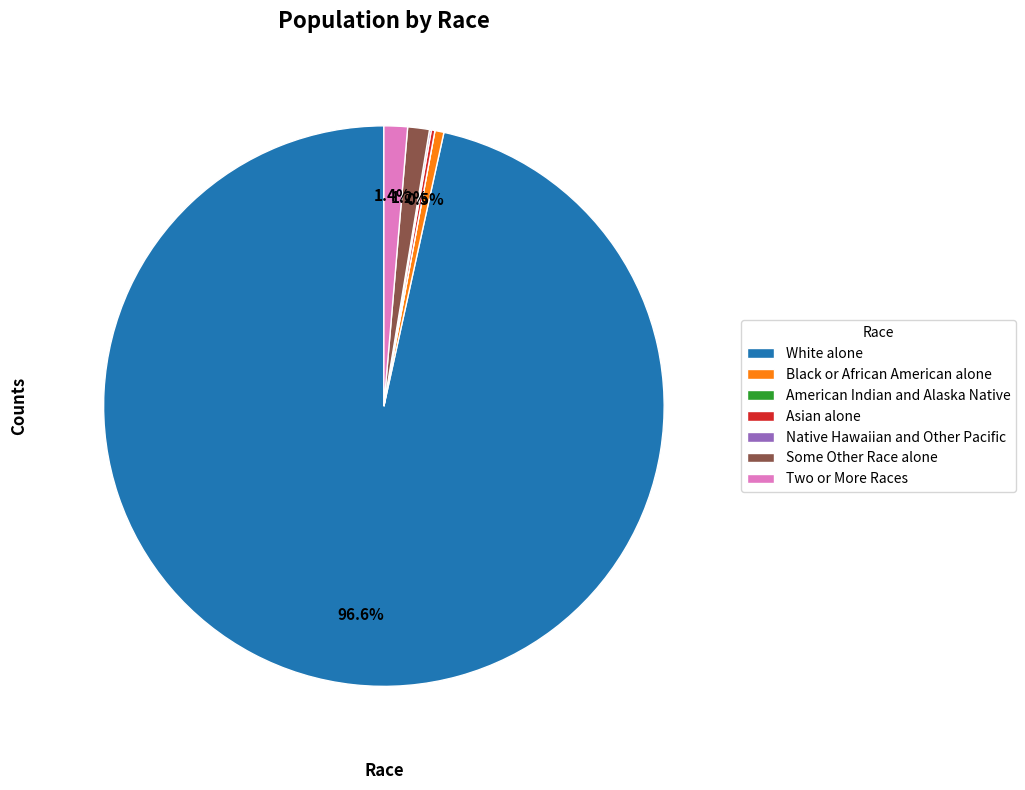

Which category has the biggest portion of the pie?

White alone